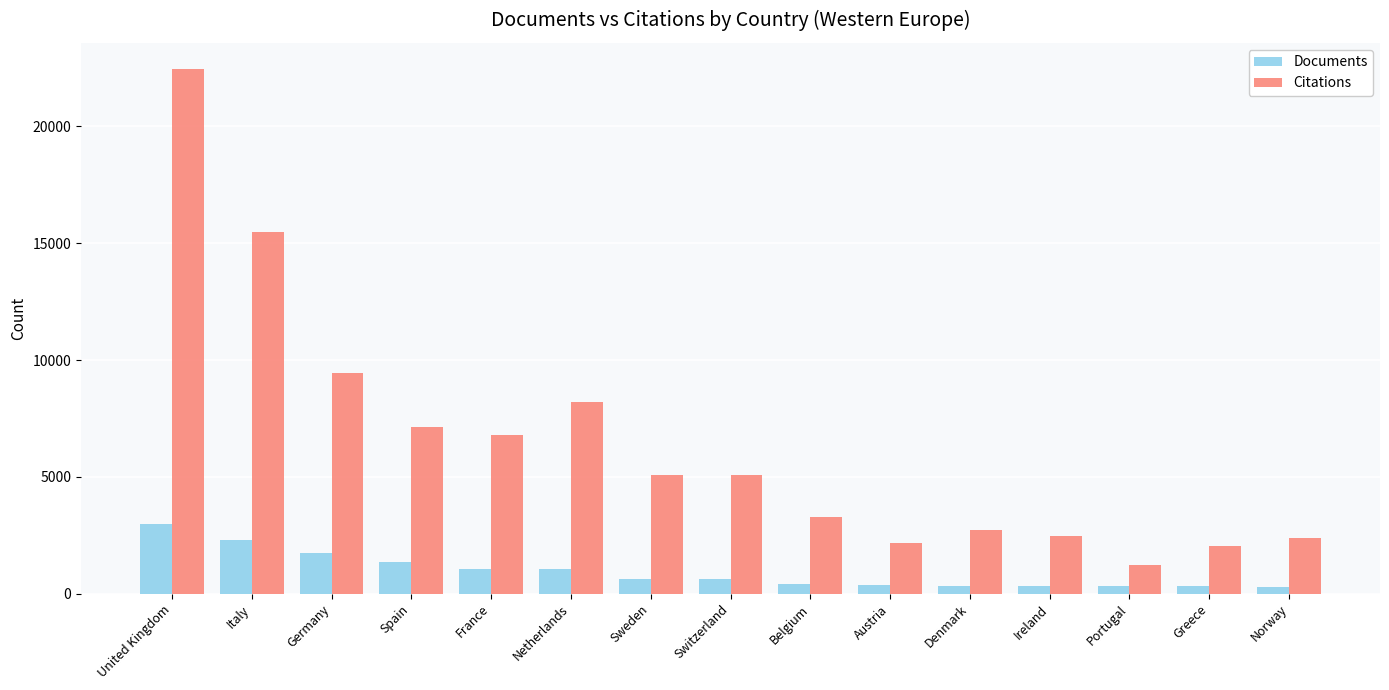

Where is Citations nearest to the value 11842?

Germany